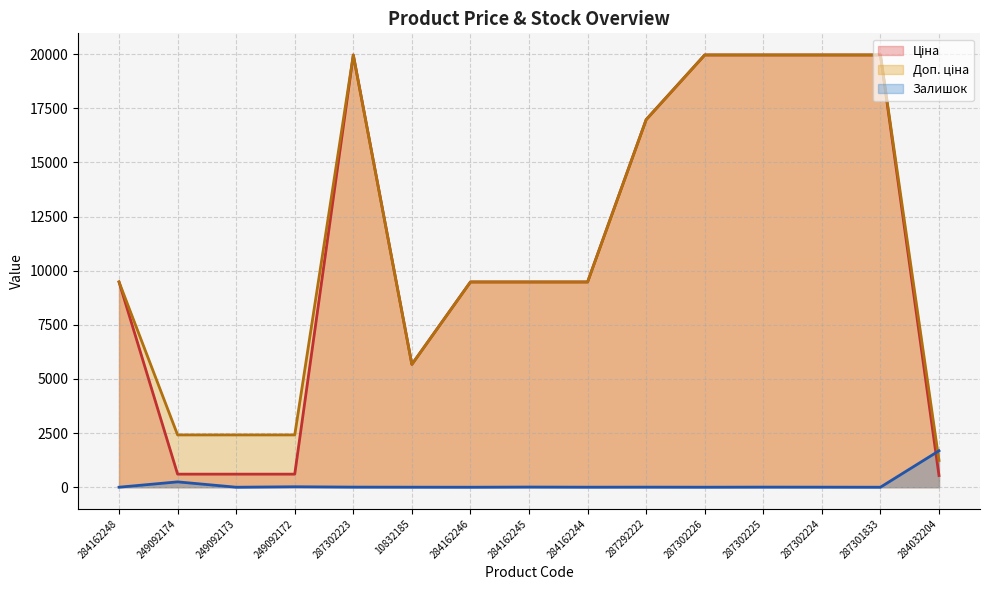

After their last crossing, which series has the higher values: Залишок or Ціна?

Залишок